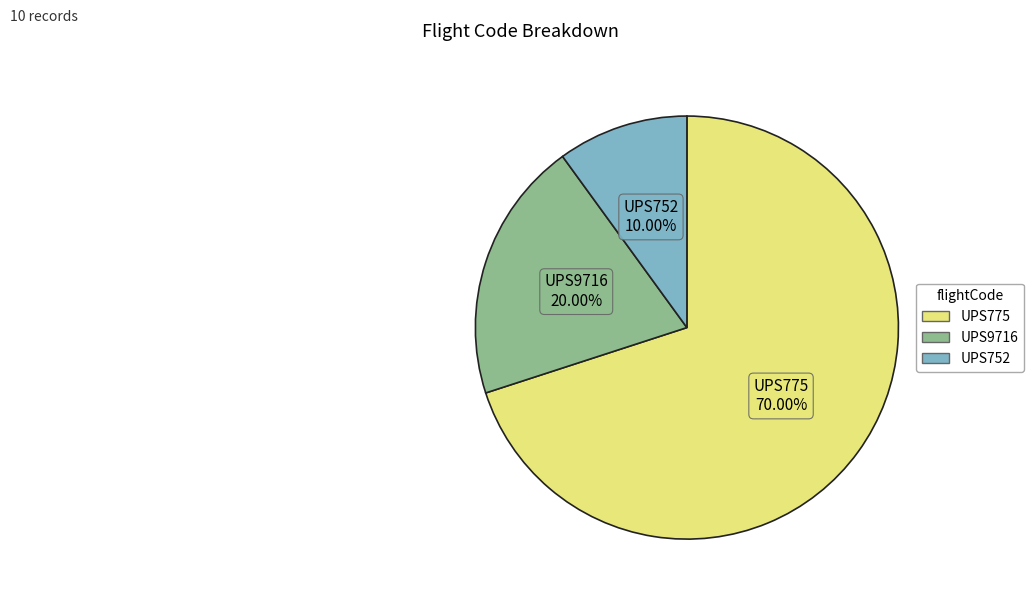

Count the number of slices in the pie.

3